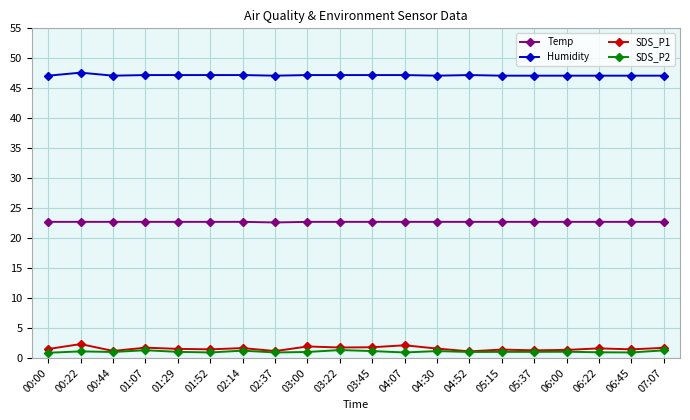

What is the average value of the Humidity series?

47.2